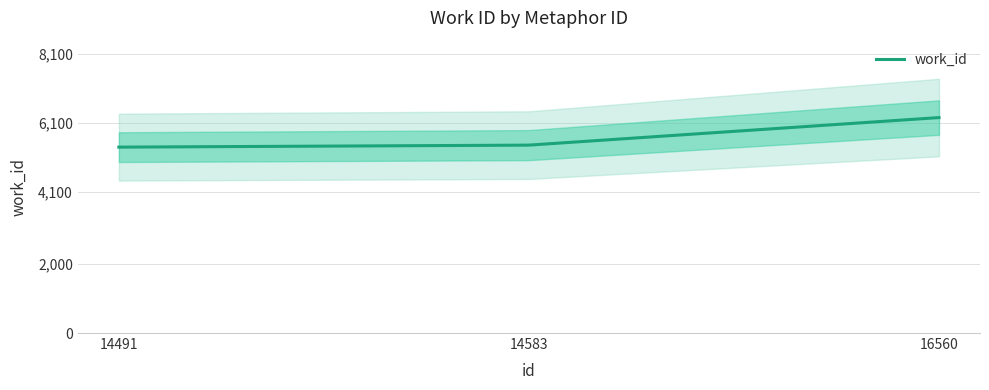

True or false: the data shows 6257 at 16560.

True